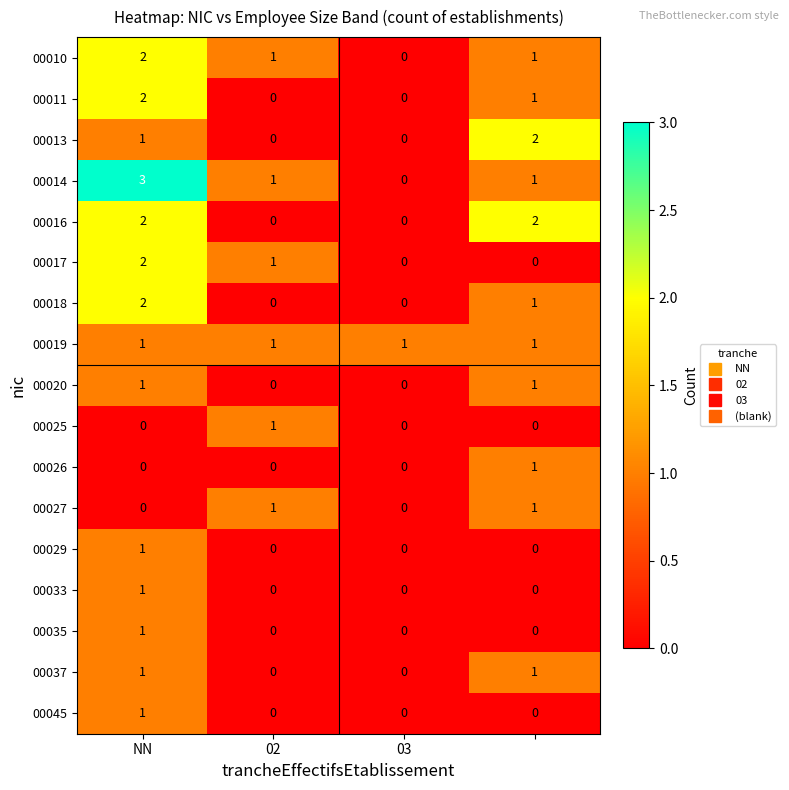

Which series has the widest spread of values?

00014